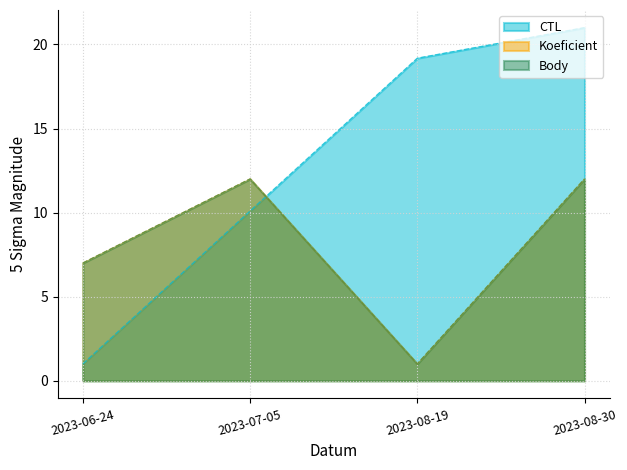

How many values in the Koeficient series are below 12?

2